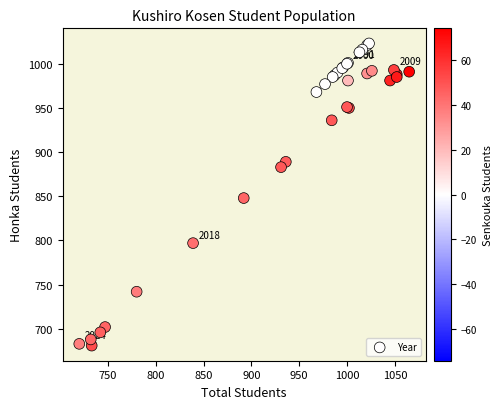

What Y value in the scatter plot is closest to 852?

848